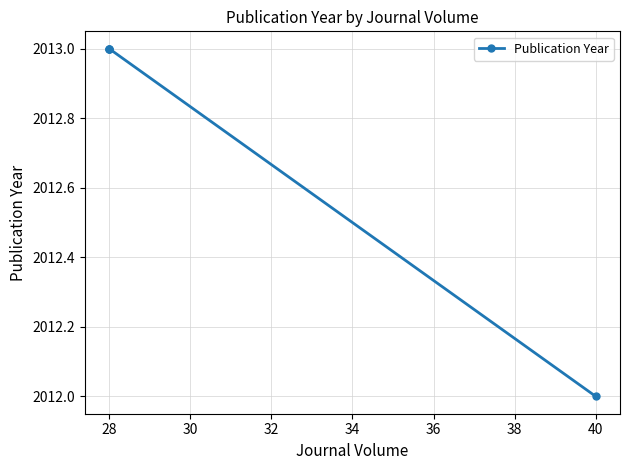

Is this an area chart (filled region under the line)?

No